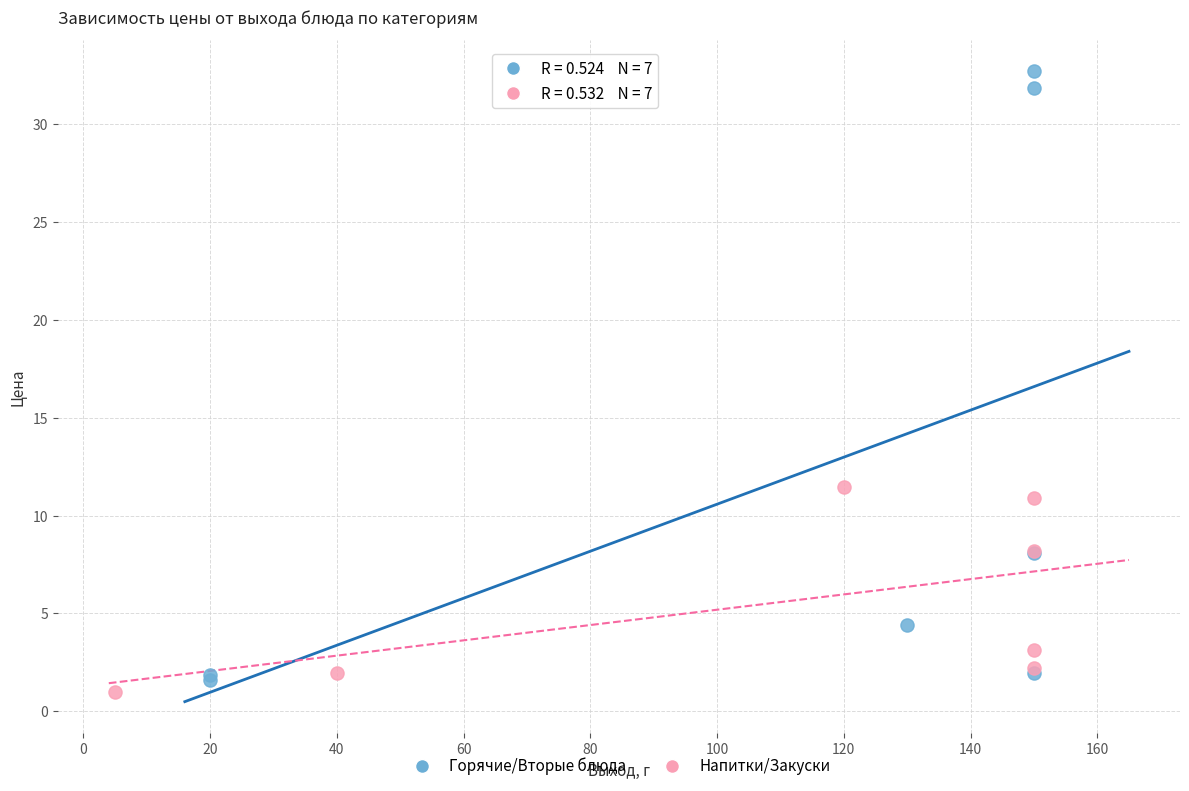

Which series reaches the maximum Y coordinate?

Горячие/Вторые блюда